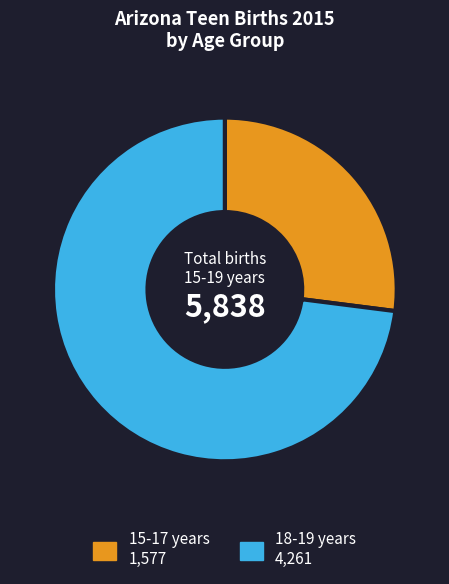

Is there any slice that represents more than half of the pie?

Yes